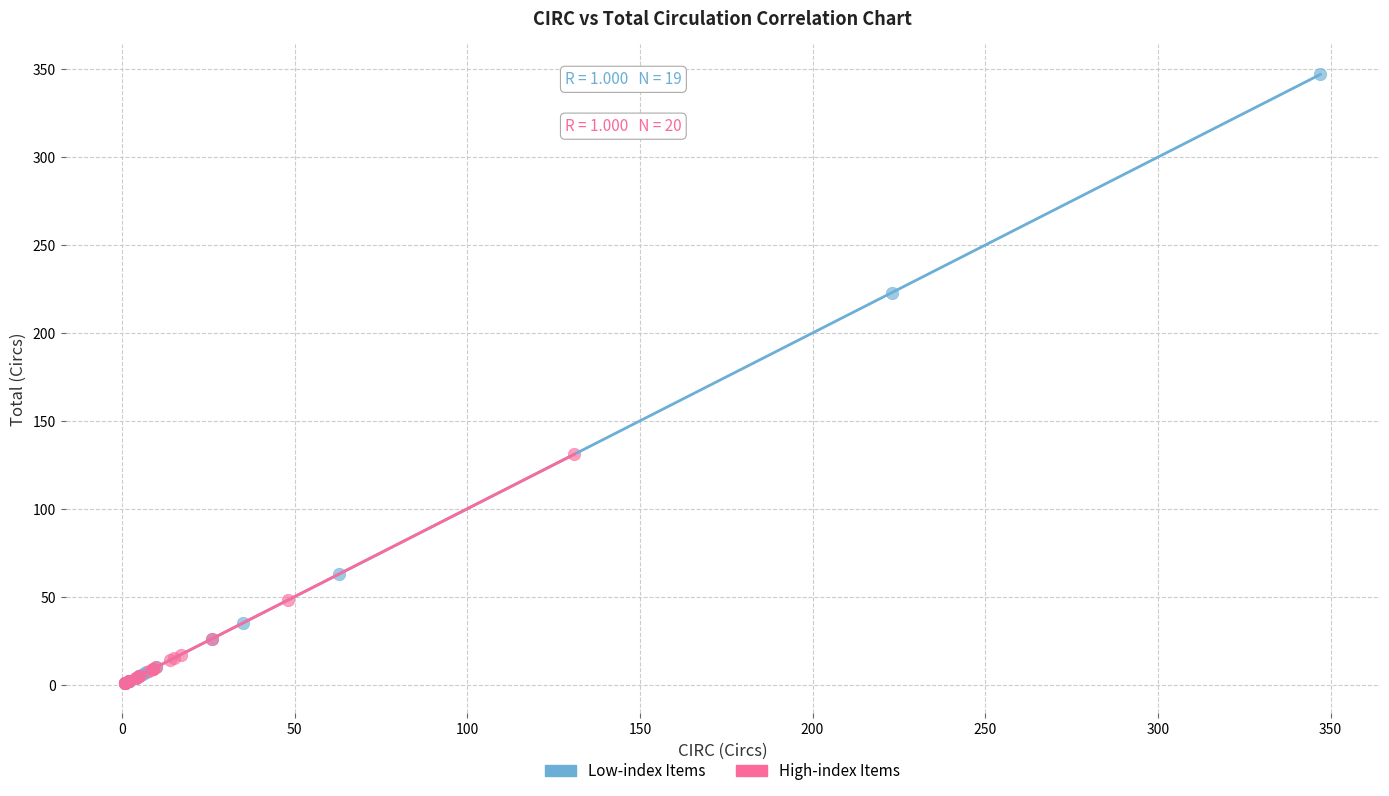

Which series has the largest Y range (max minus min)?

Low-index Items